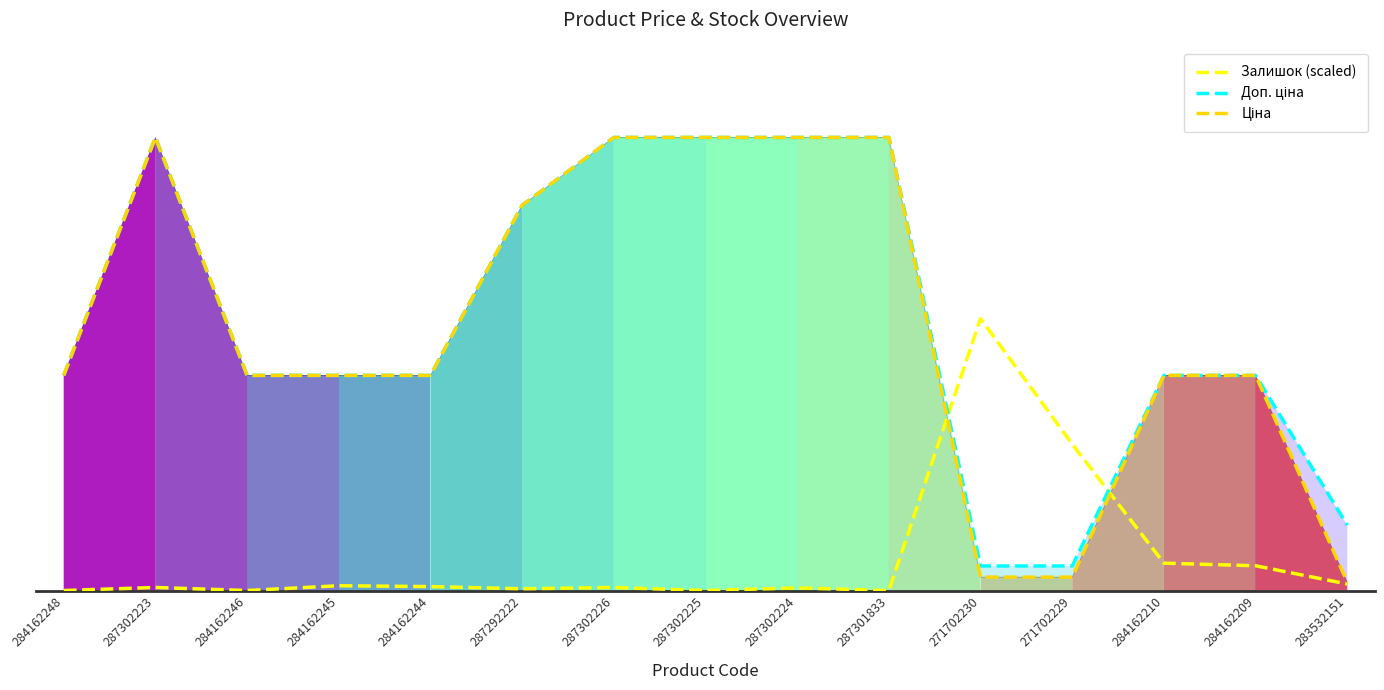

At which category is the sum across all series the highest?

287302223